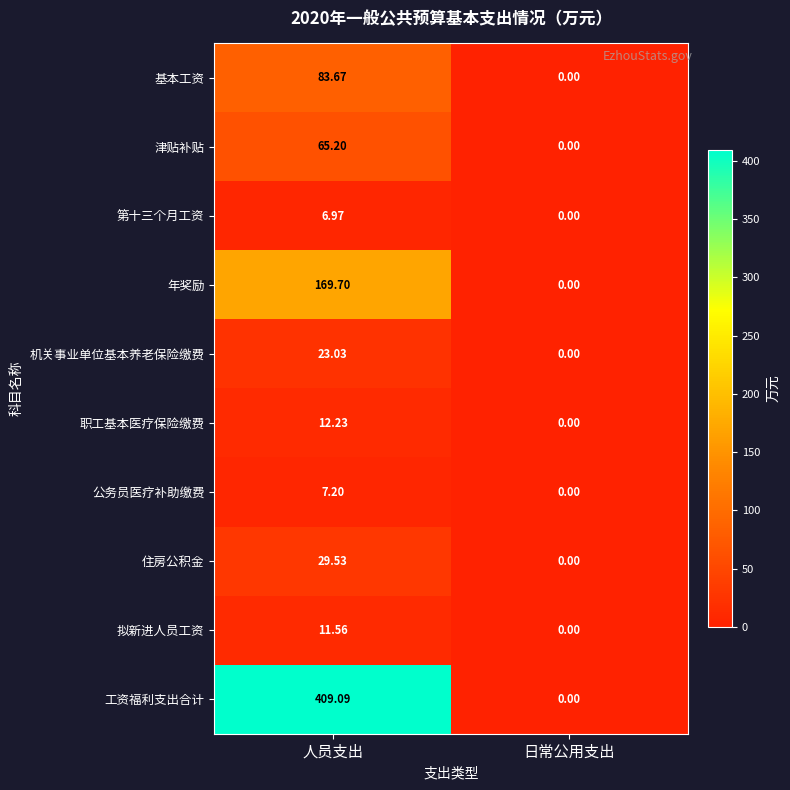

List the series in order of their peak value, lowest first.

第十三个月工资, 公务员医疗补助缴费, 拟新进人员工资, 职工基本医疗保险缴费, 机关事业单位基本养老保险缴费, 住房公积金, 津贴补贴, 基本工资, 年奖励, 工资福利支出合计